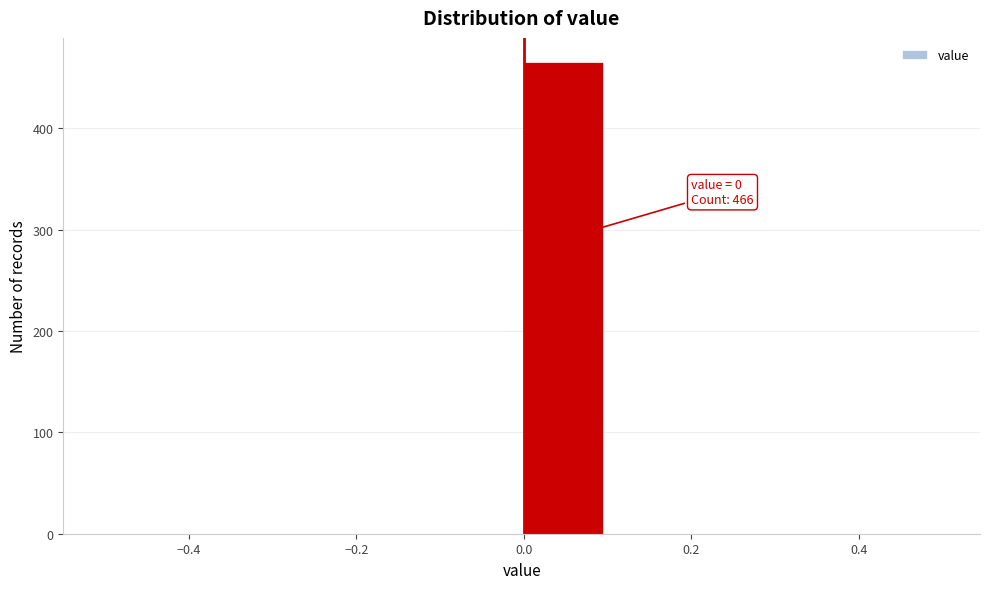

Over which range of the x-axis is the bar tallest?

0.0 to 0.1